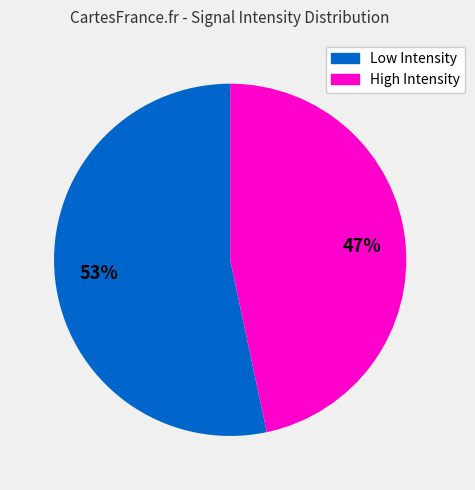

Is there a majority slice in this chart?

Yes